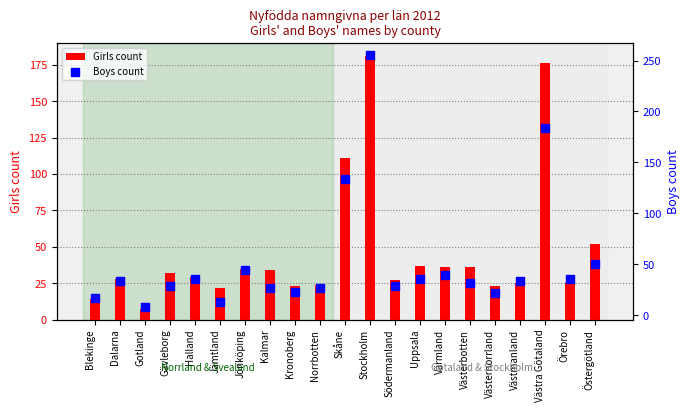

Which series reaches the maximum Y coordinate?

Boys count